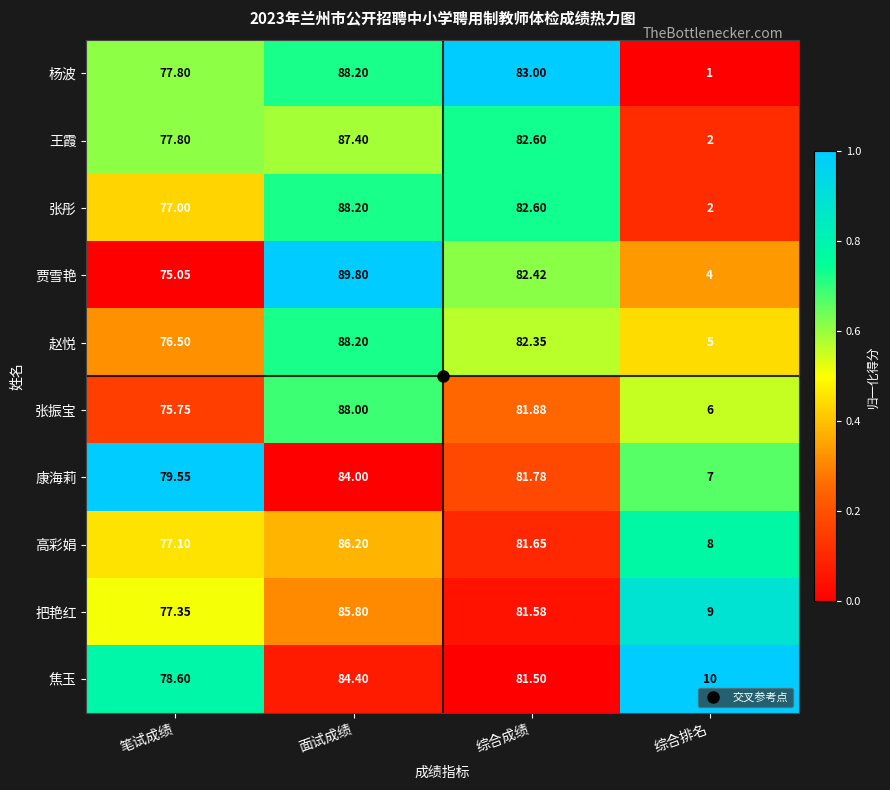

Which series has the largest total across all categories?

焦玉